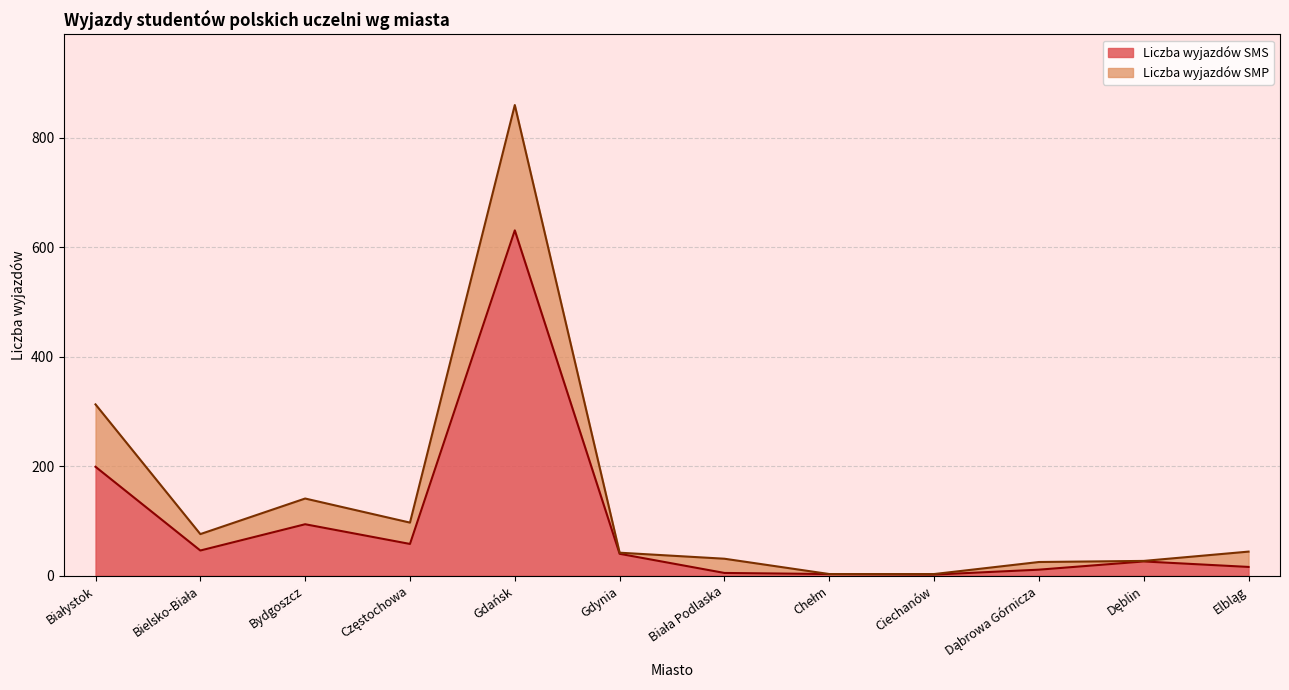

What are all the series names shown in the legend?

Liczba wyjazdów SMS, Liczba wyjazdów SMP